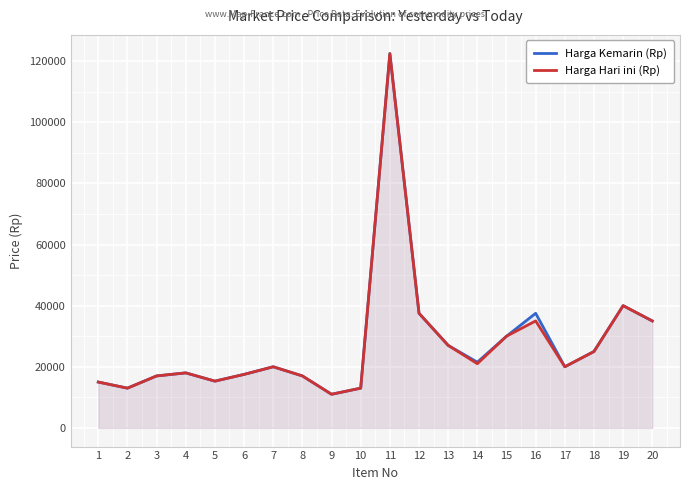

At which category is the sum across all series the highest?

11